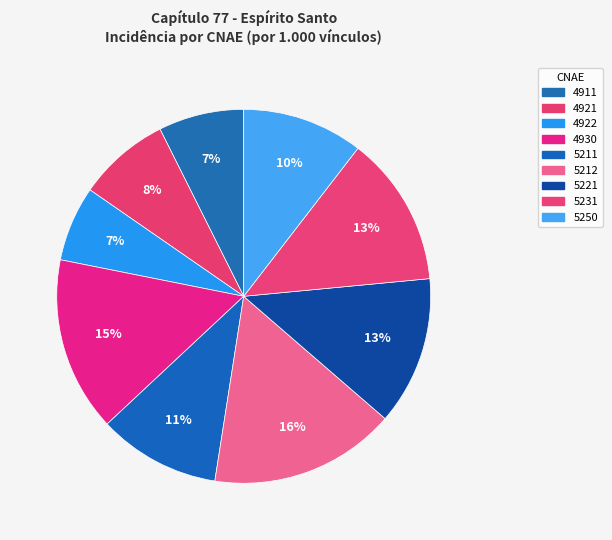

Is it true that 5250 is 1% of the pie?

False